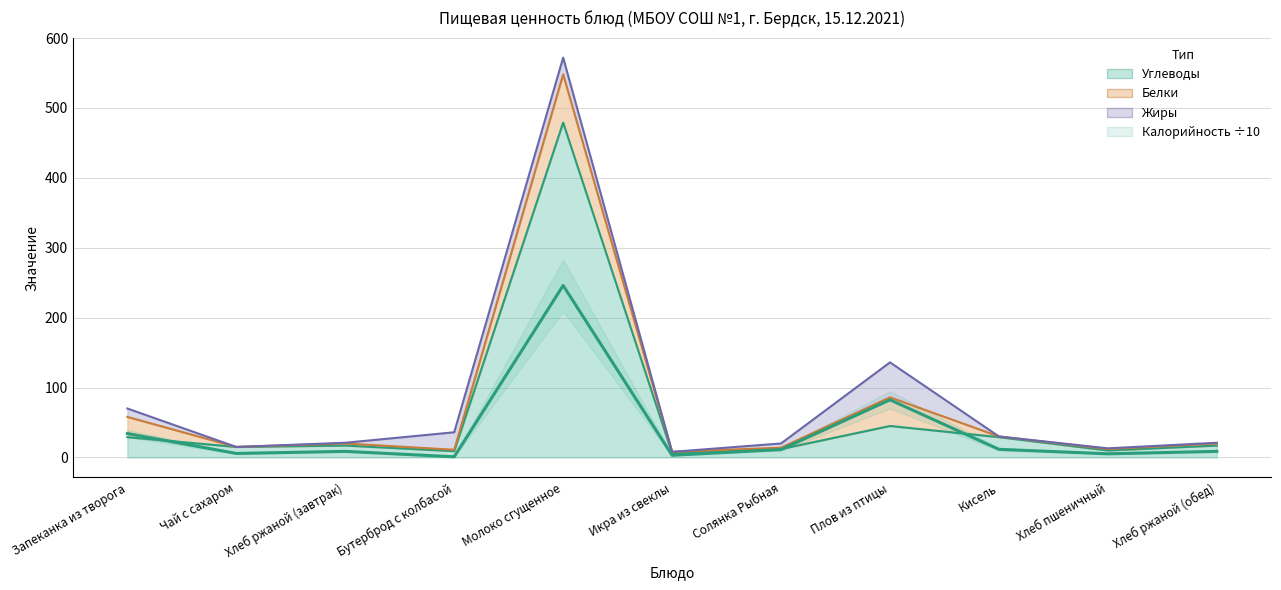

What is the change in value from Хлеб ржаной (завтрак) to Хлеб пшеничный?

-3.5